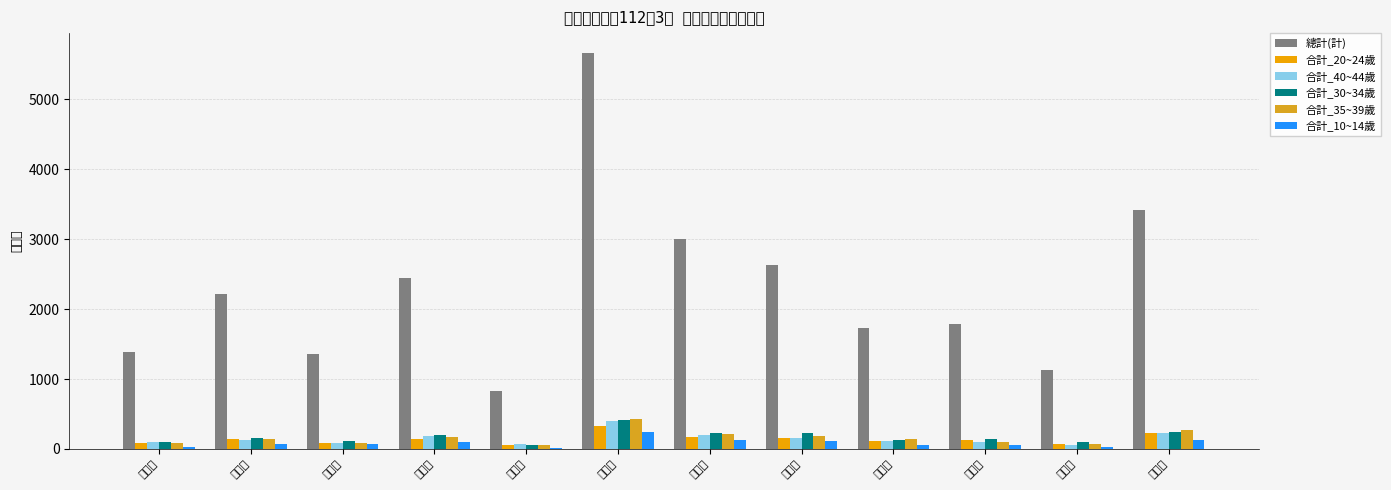

Reading left to right, extract all data points from this chart.

總計(計): 1385	2214	1363	2447	831	5666	3000	2635	1730	1785	1135	3414
合計_20~24歲: 81	144	81	141	50	322	172	161	116	131	70	221
合計_40~44歲: 96	128	88	184	66	401	205	155	111	97	61	234
合計_30~34歲: 93	157	116	200	62	418	230	231	130	136	93	242
合計_35~39歲: 81	135	87	173	62	431	219	184	141	104	76	269
合計_10~14歲: 31	67	68	99	14	235	125	108	60	59	29	126